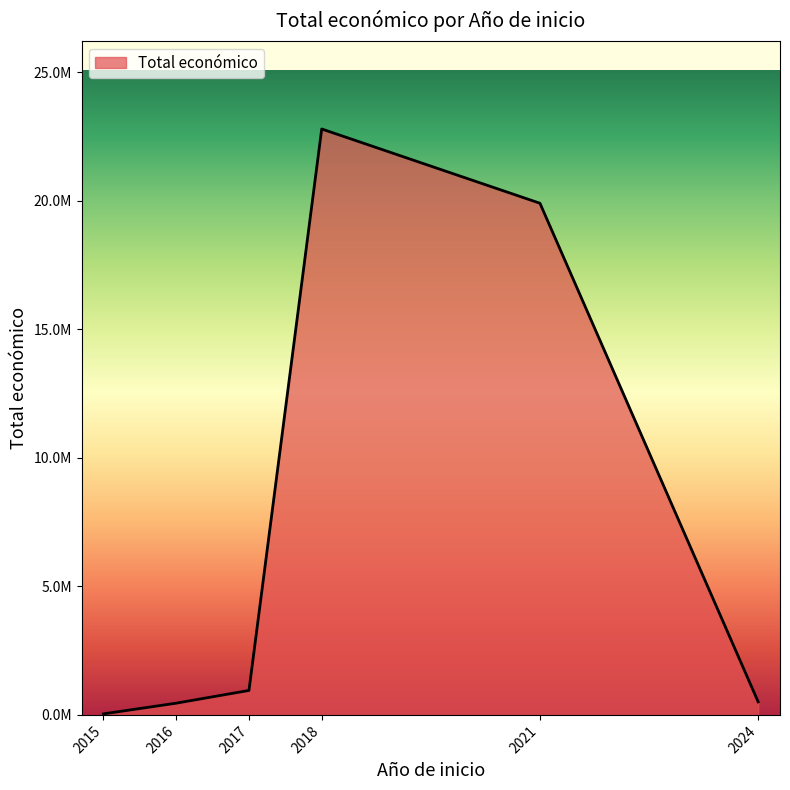

Does the chart have visible grid lines?

No